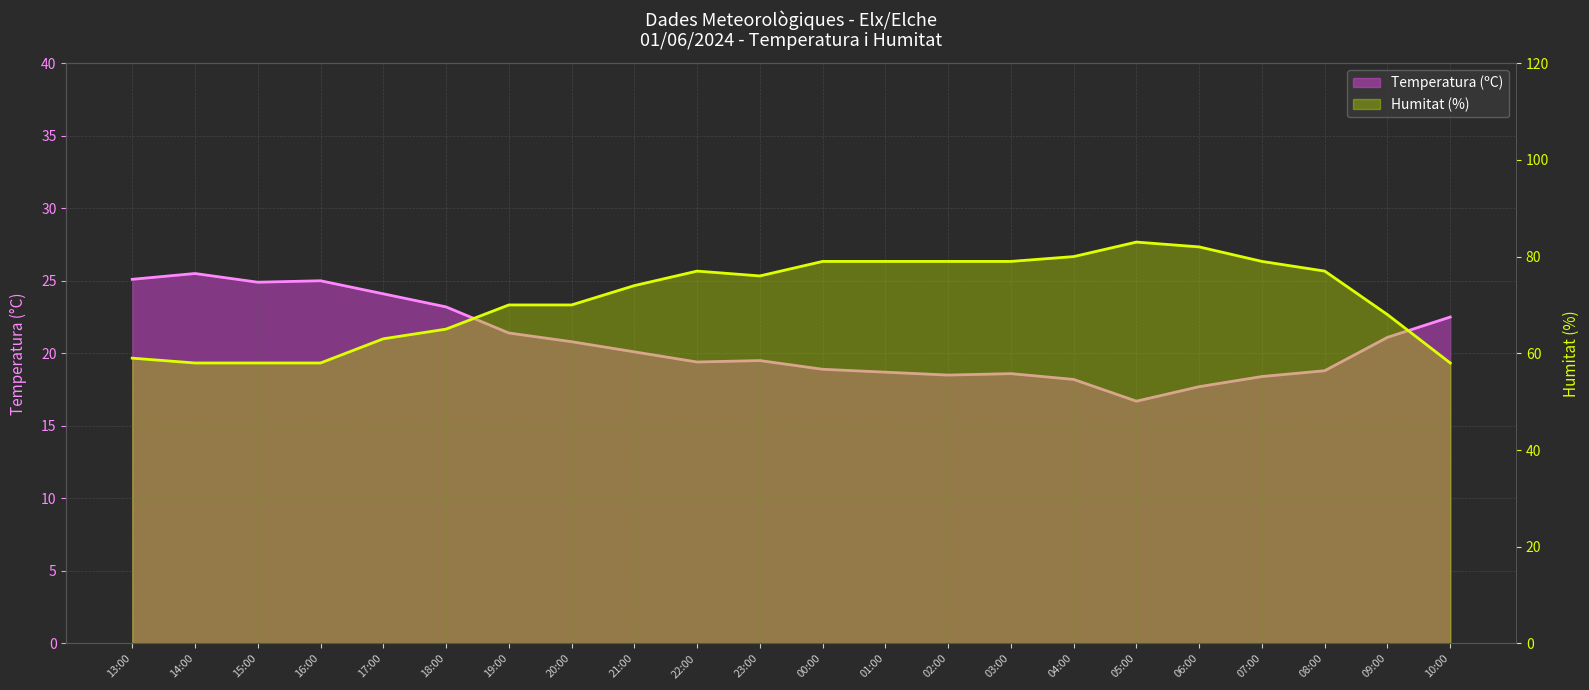

Reading right to left, what are all the values shown in this chart?

Temperatura (ºC): 10:00=22.5	09:00=21.1	08:00=18.8	07:00=18.4	06:00=17.7	05:00=16.7	04:00=18.2	03:00=18.6	02:00=18.5	01:00=18.7	00:00=18.9	23:00=19.5	22:00=19.4	21:00=20.1	20:00=20.8	19:00=21.4	18:00=23.2	17:00=24.1	16:00=25.0	15:00=24.9	14:00=25.5	13:00=25.1
Humitat (%): 10:00=58.0	09:00=68.0	08:00=77.0	07:00=79.0	06:00=82.0	05:00=83.0	04:00=80.0	03:00=79.0	02:00=79.0	01:00=79.0	00:00=79.0	23:00=76.0	22:00=77.0	21:00=74.0	20:00=70.0	19:00=70.0	18:00=65.0	17:00=63.0	16:00=58.0	15:00=58.0	14:00=58.0	13:00=59.0